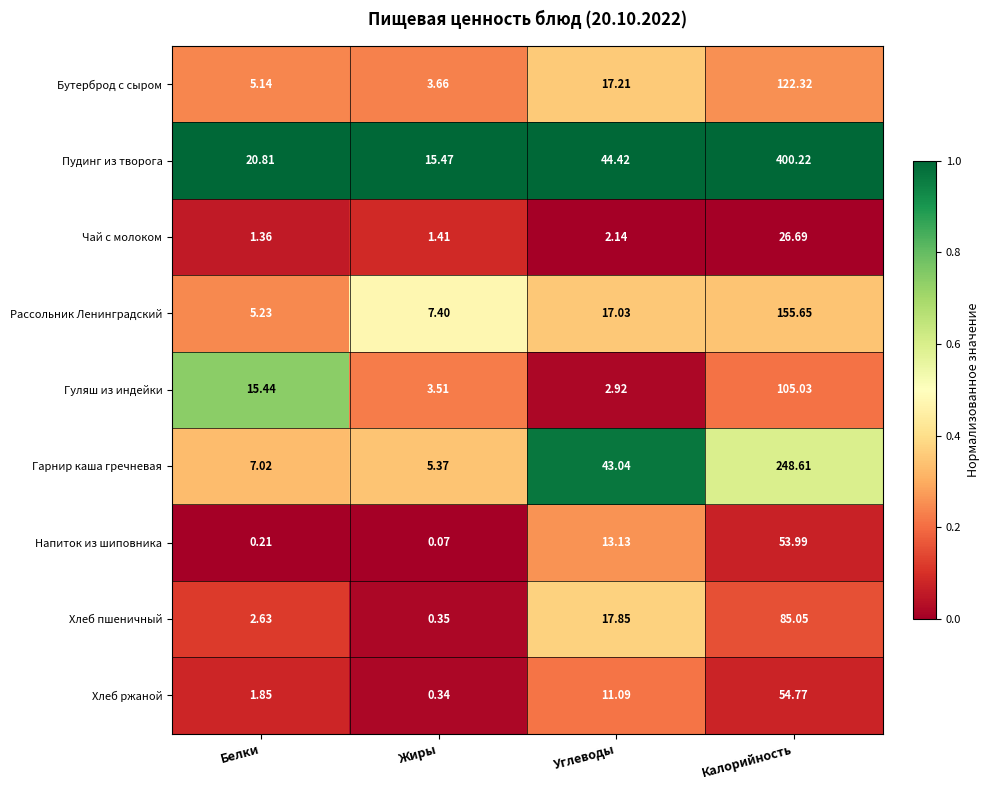

Between Белки and Калорийность, which series saw the biggest shift?

Пудинг из творога